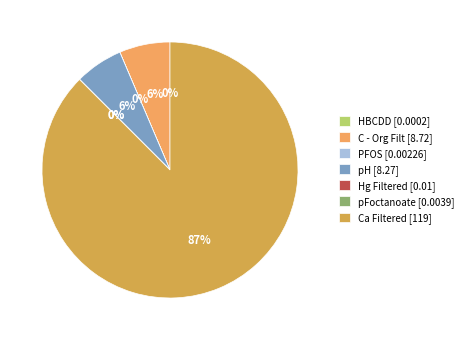

Combined, do pFoctanoate and Hg Filtered account for over 50%?

No